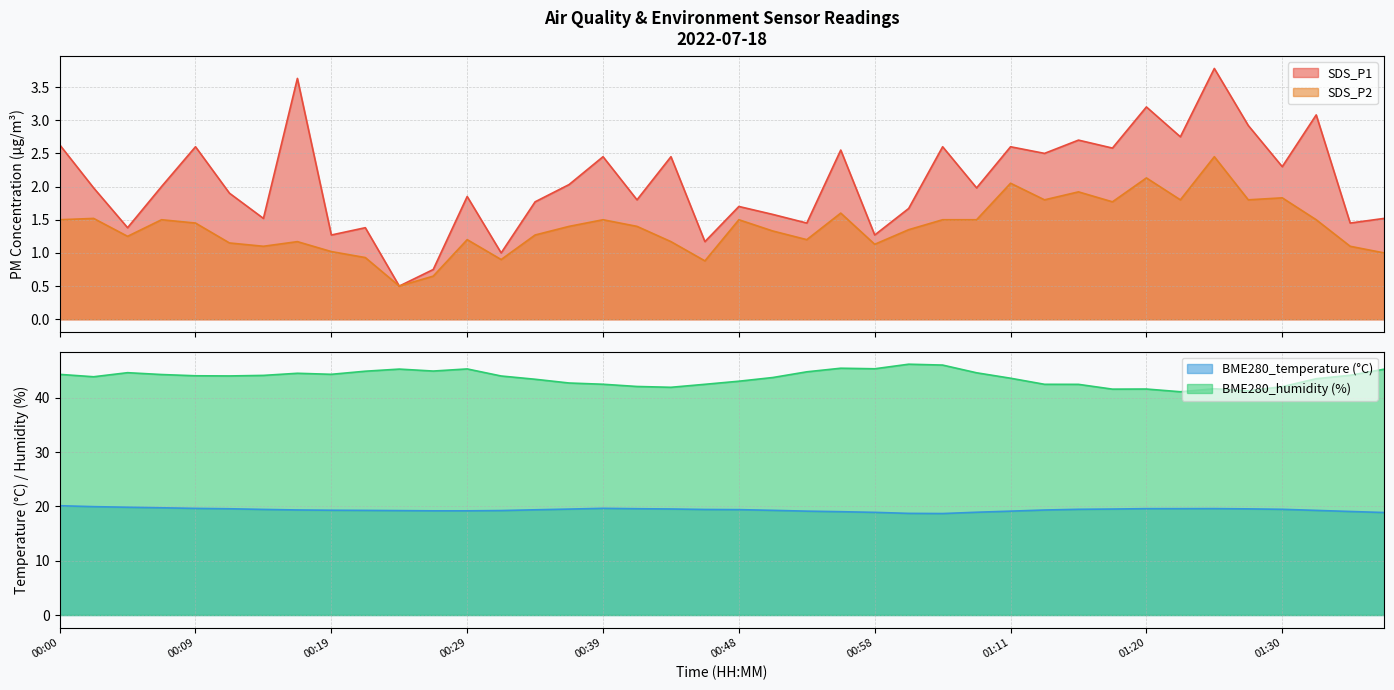

What position from the right is 01:06?

14